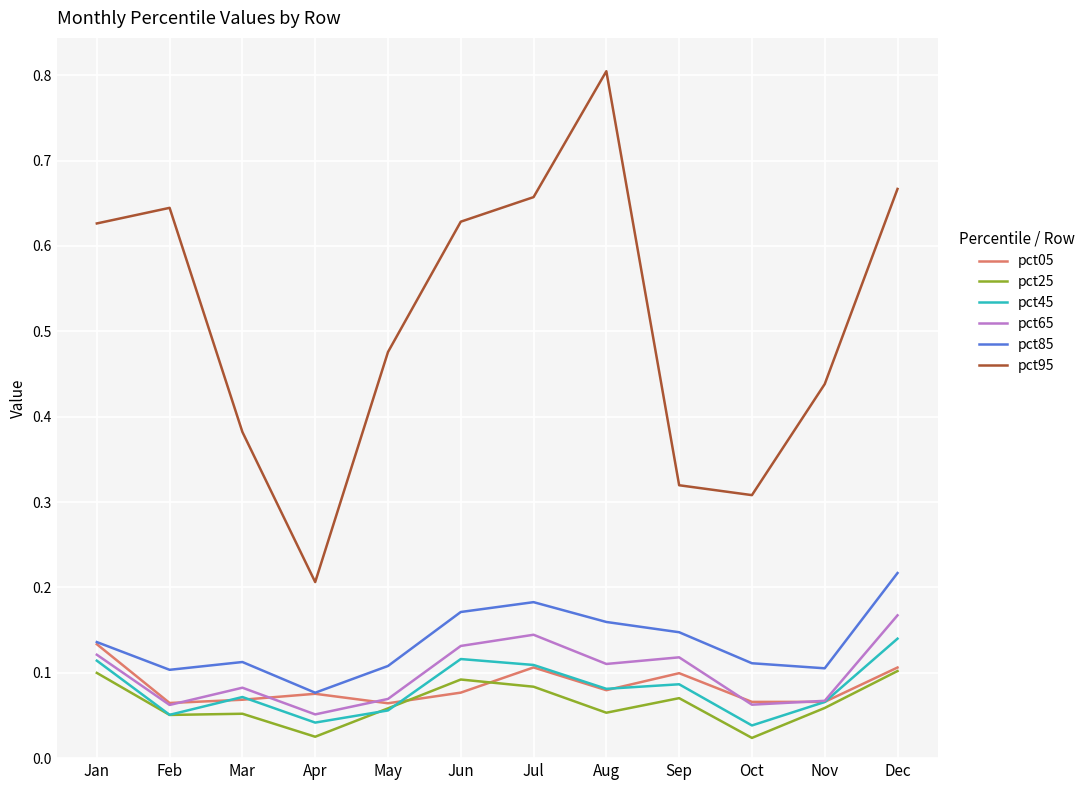

True or false: pct85 and pct45 intersect in this chart.

False